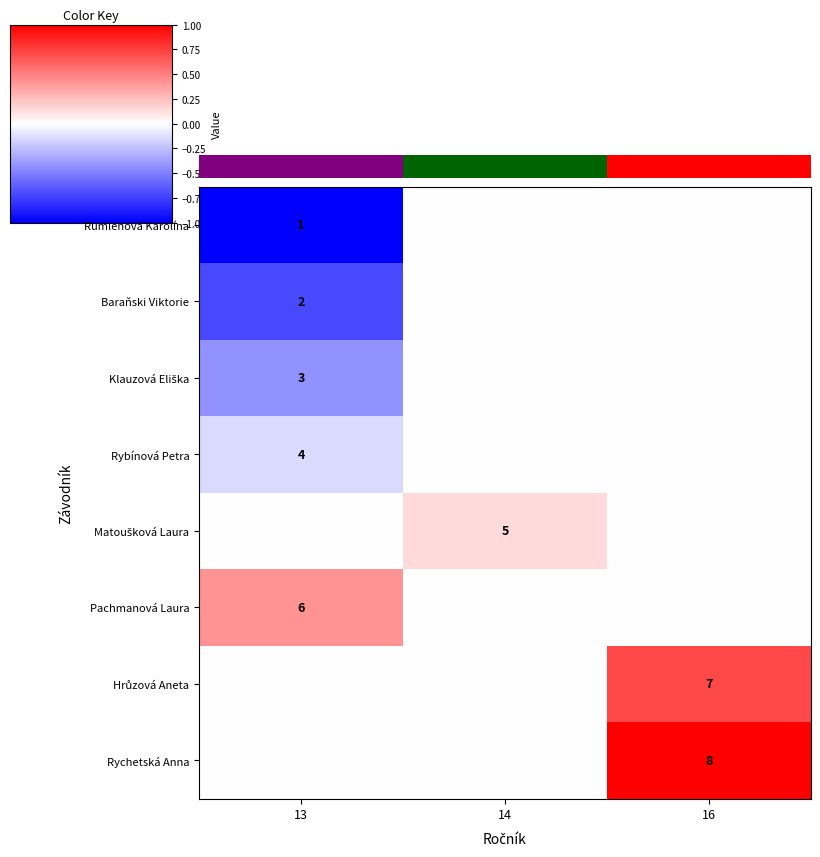

Is it true that Rychetská Anna equals 11 at 16?

False